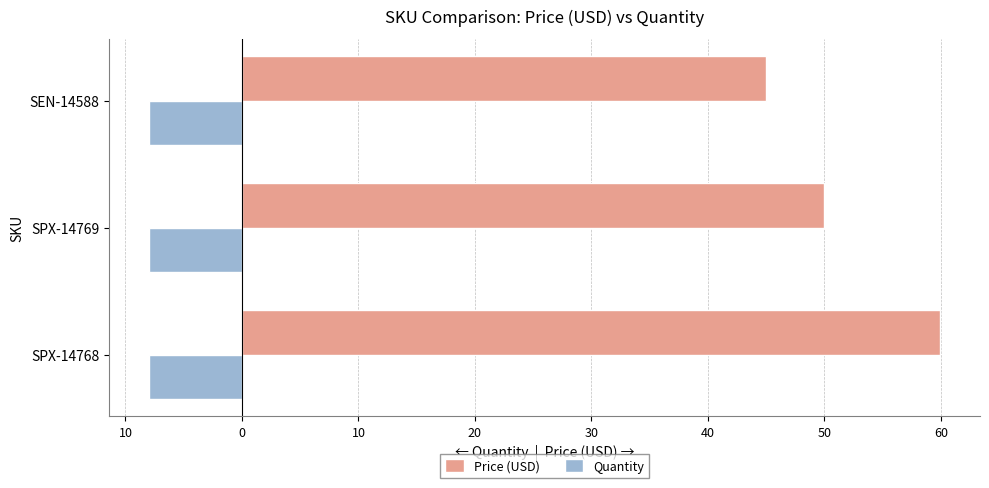

What are all the series names shown in the legend?

Price (USD), Quantity